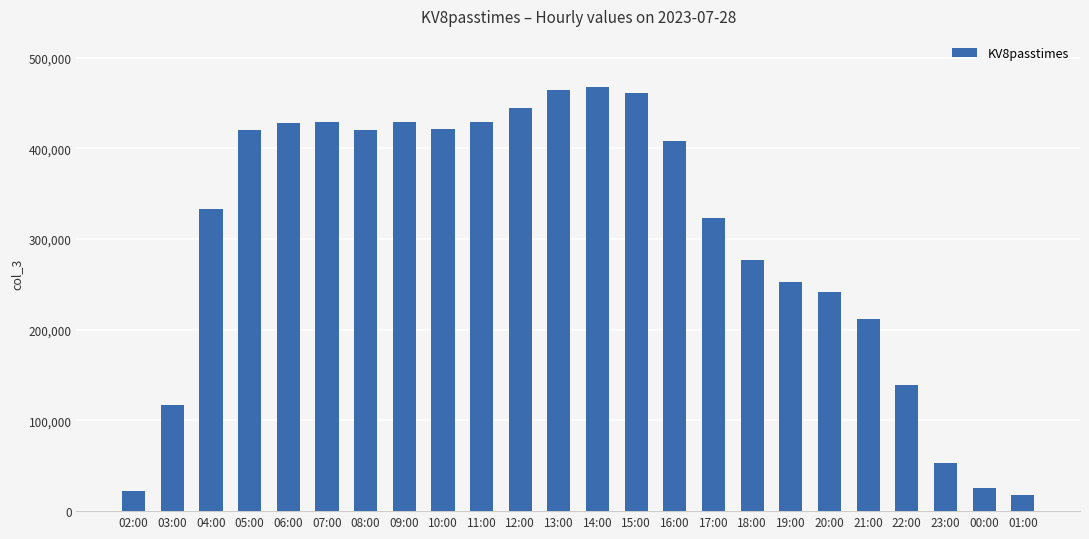

What is the average value?

301501